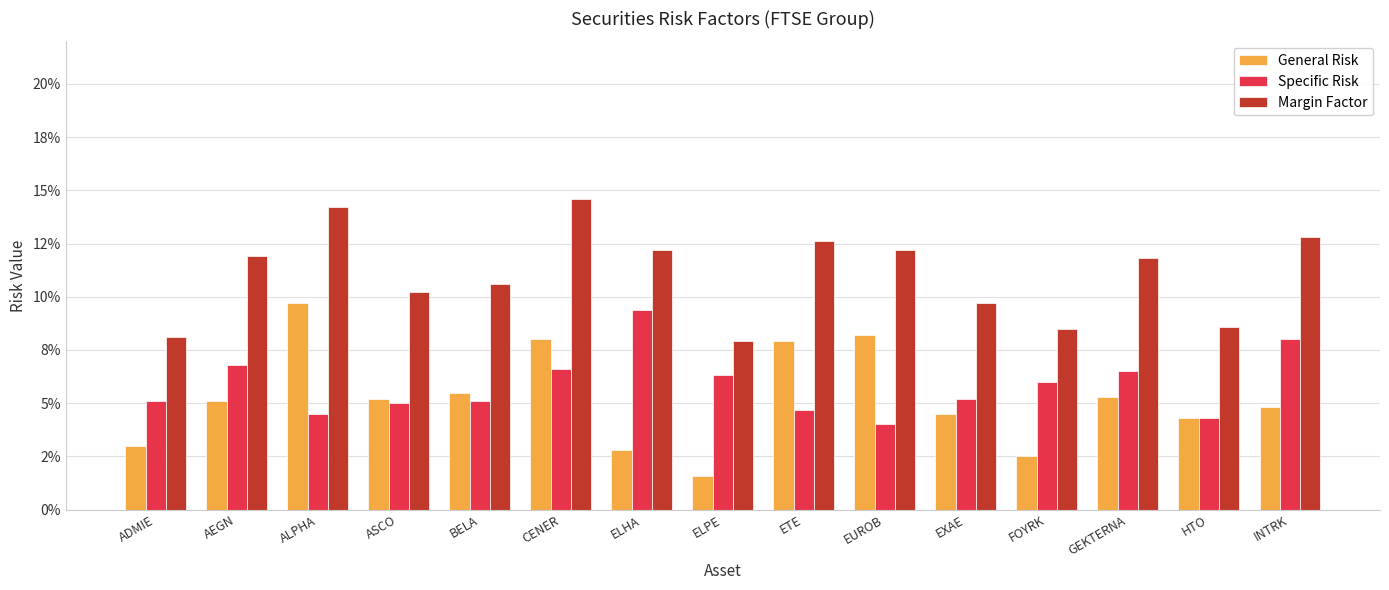

What is the sum of all General Risk values?

0.8